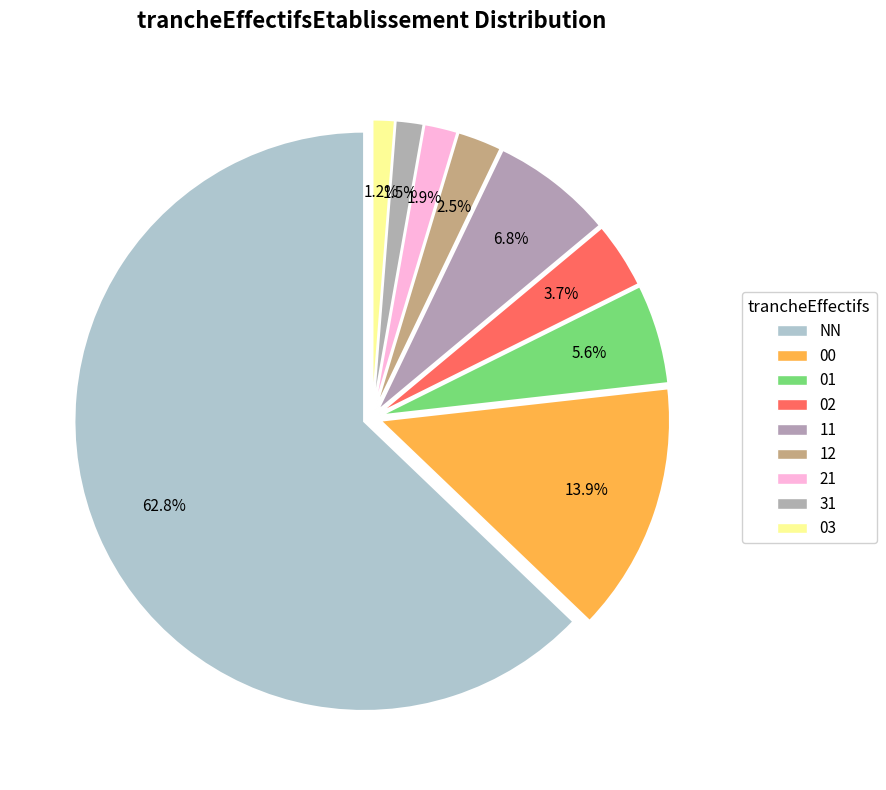

To the nearest percent, what is the difference between the largest and smallest slice percentages?

62%